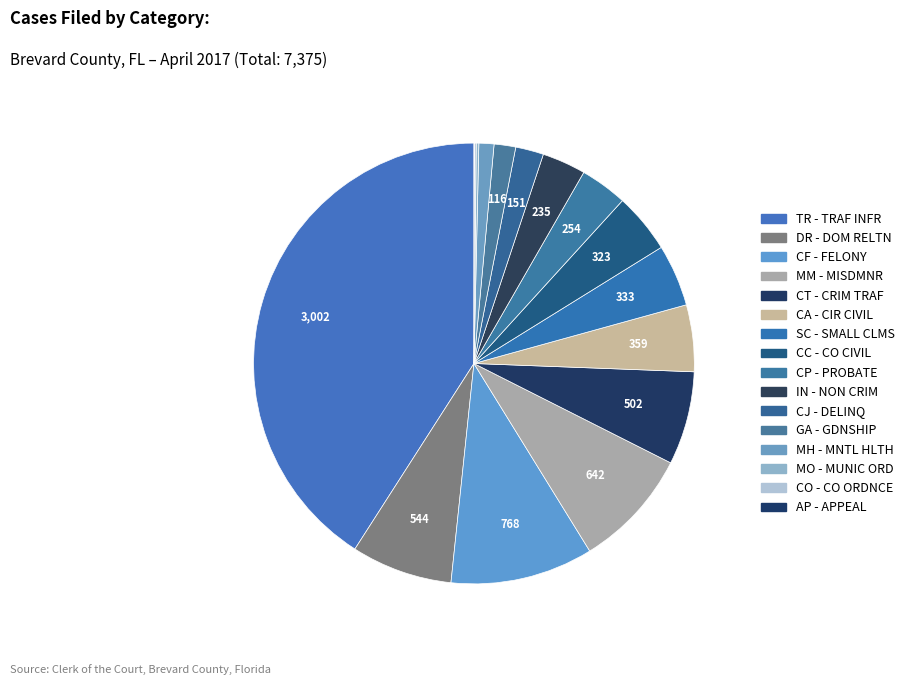

How many slices are in this pie chart?

16